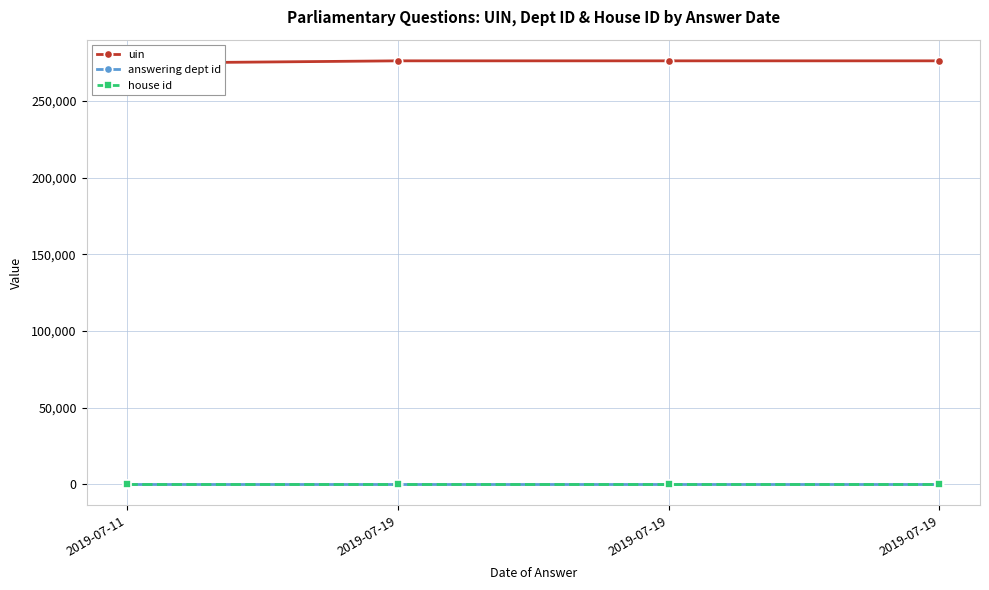

Between 2019-07-19 and 2019-07-19, which is larger?

2019-07-19